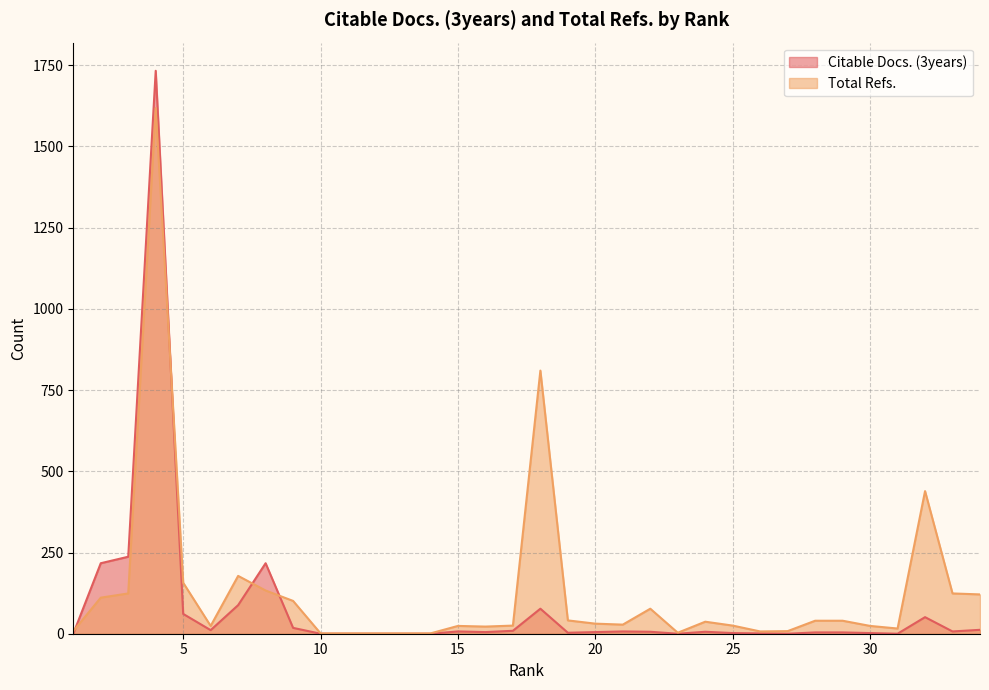

What is the difference between the second highest and second lowest values in the Citable Docs. (3years) series?

237